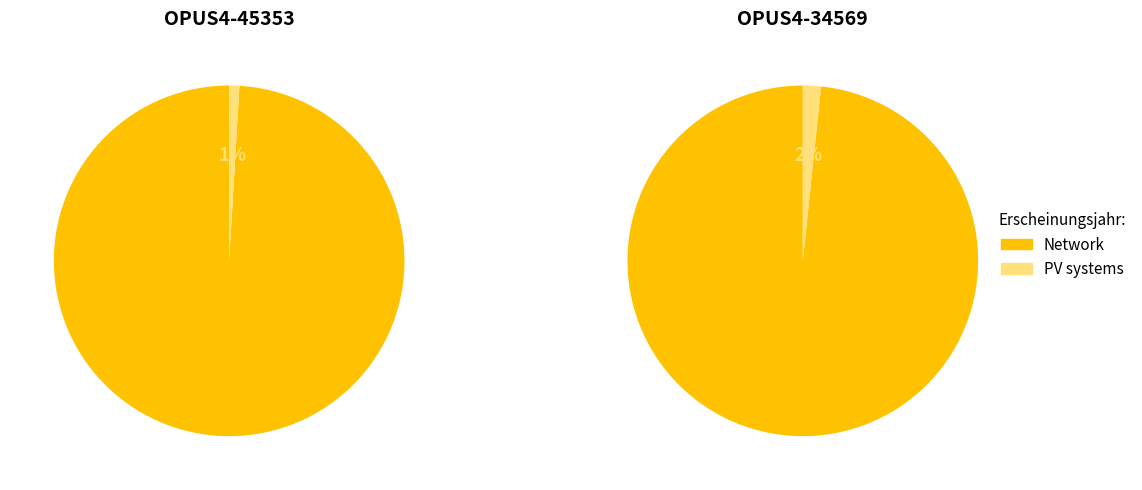

Count the number of slices in the pie.

2